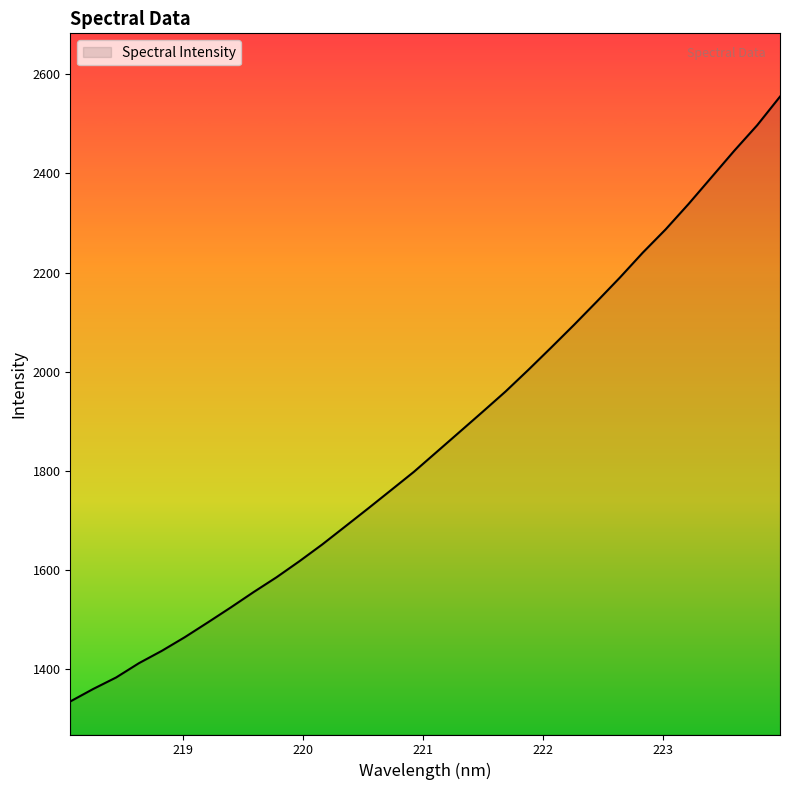

Does the chart display data point markers on the line(s)?

No